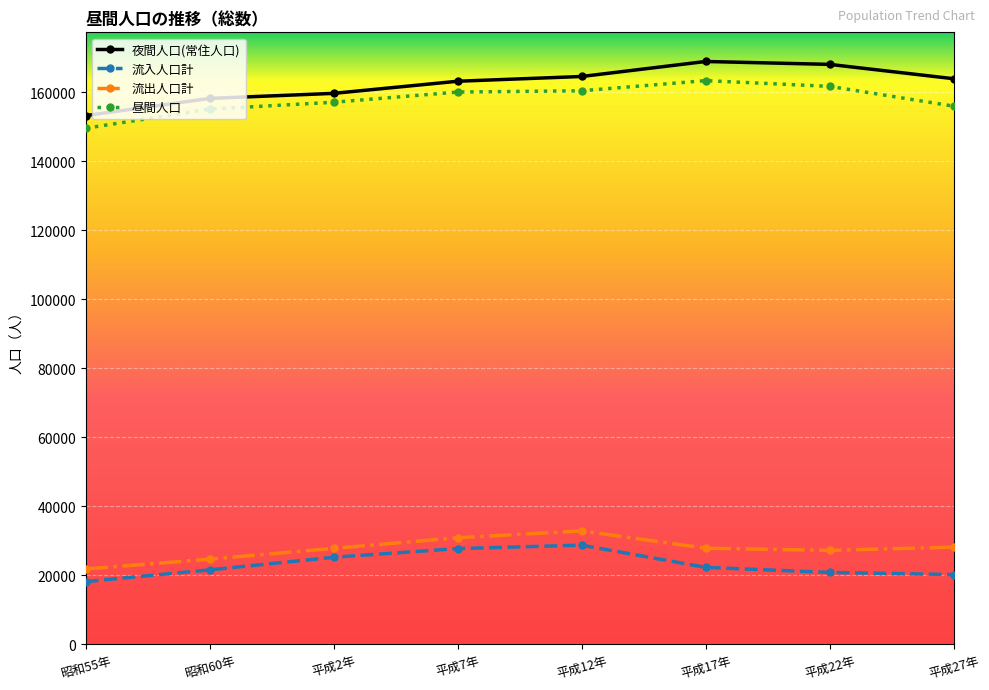

What is the spread (max minus min) of values at 平成17年?

146540